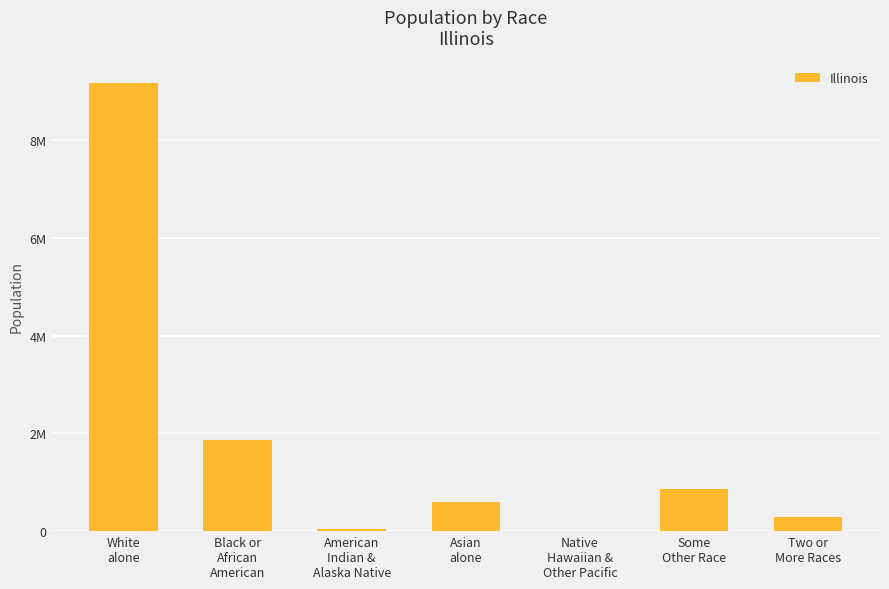

Reading left to right, what are all the values shown in this chart?

9177877	1866414	43963	586934	4050	861412	289982